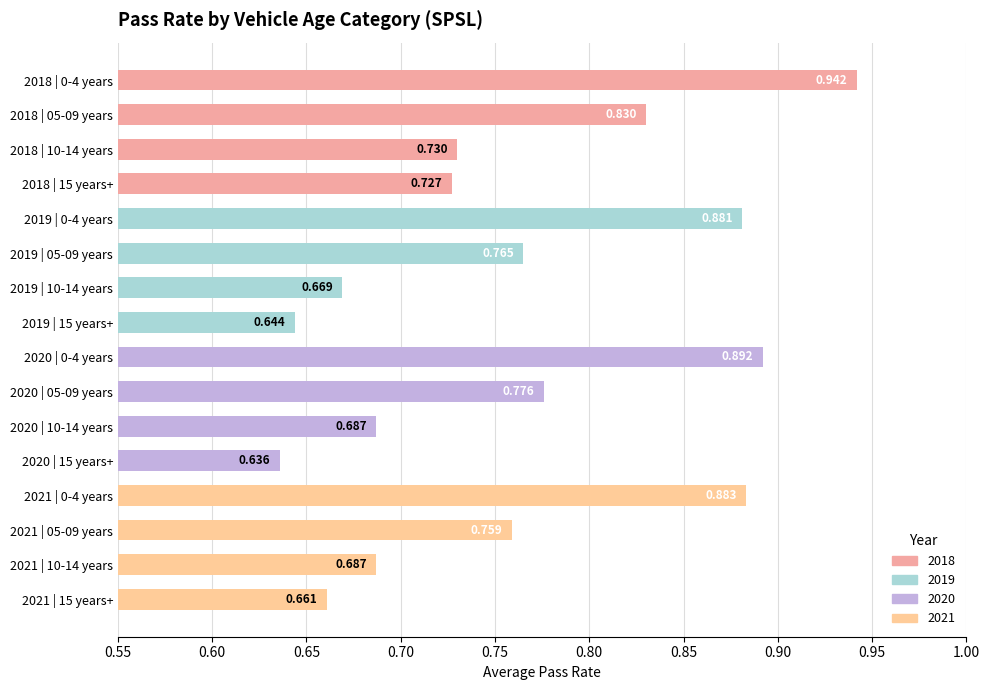

What is the greatest value displayed?

0.9